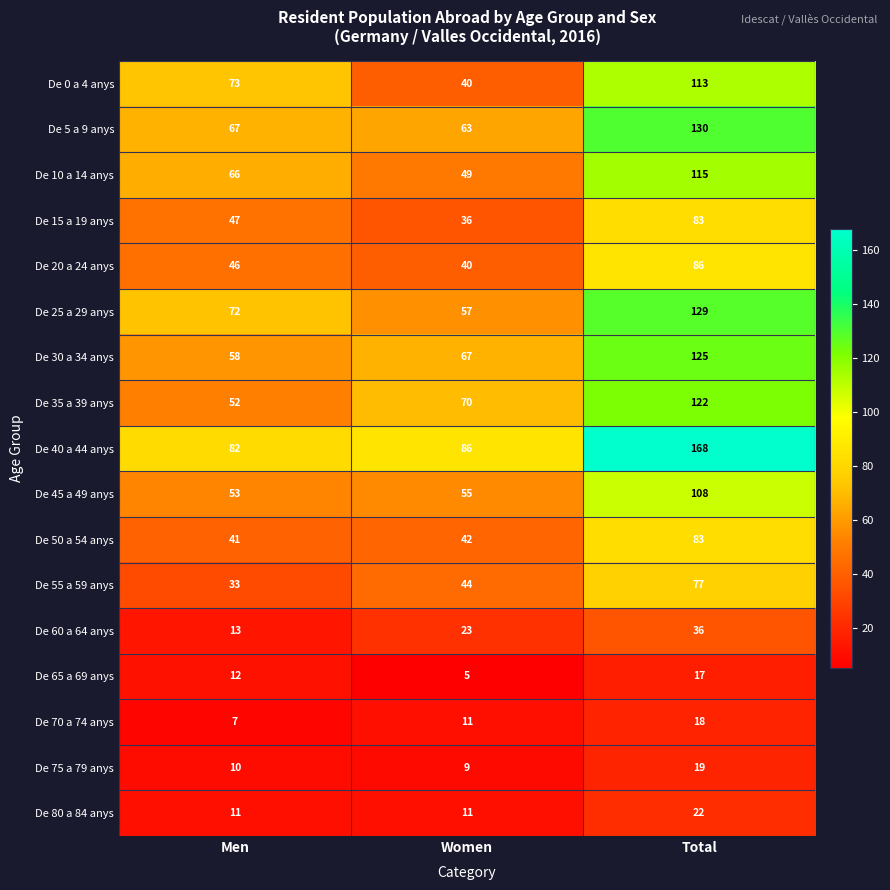

Rank the categories by De 35 a 39 anys value from lowest to highest.

Men, Women, Total